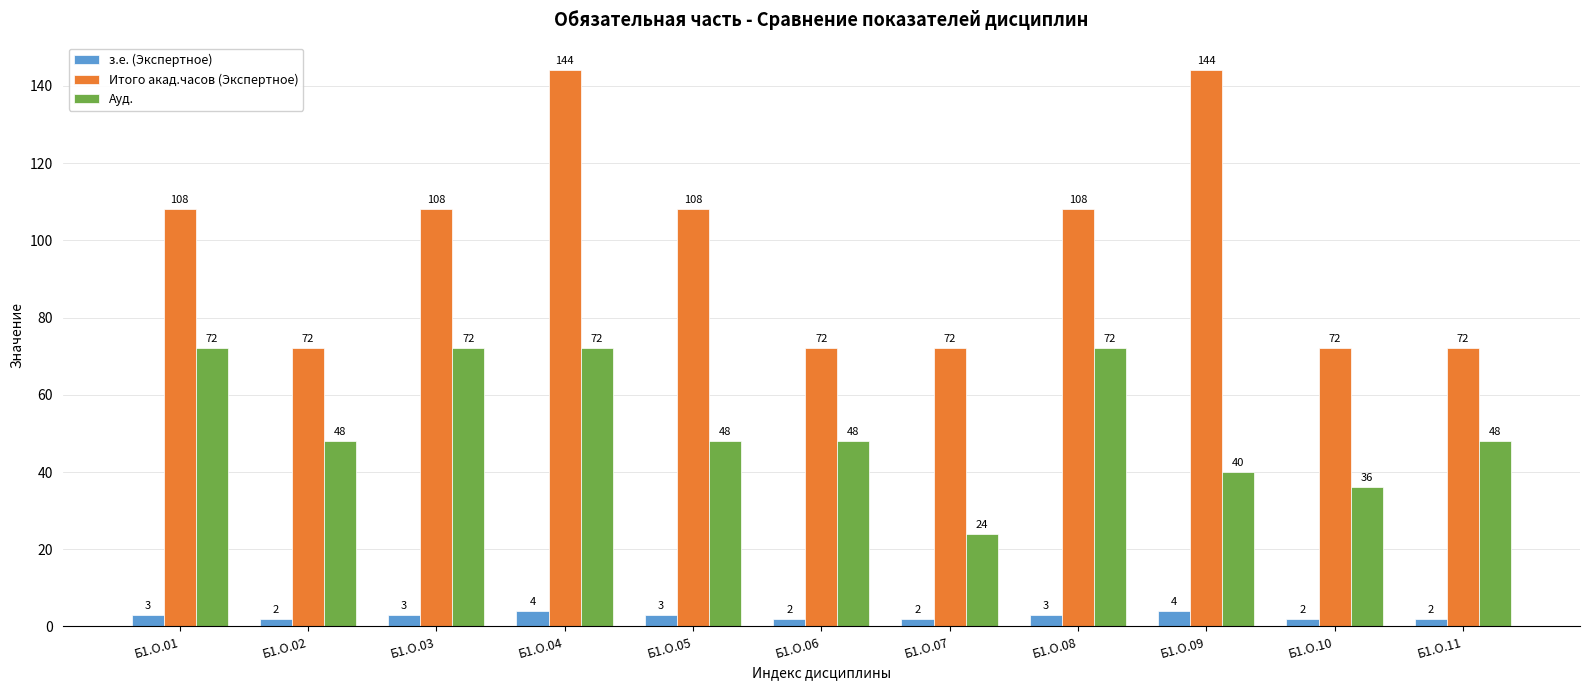

At Б1.О.10, list the series in order from smallest to largest.

з.е. (Экспертное), Ауд., Итого акад.часов (Экспертное)